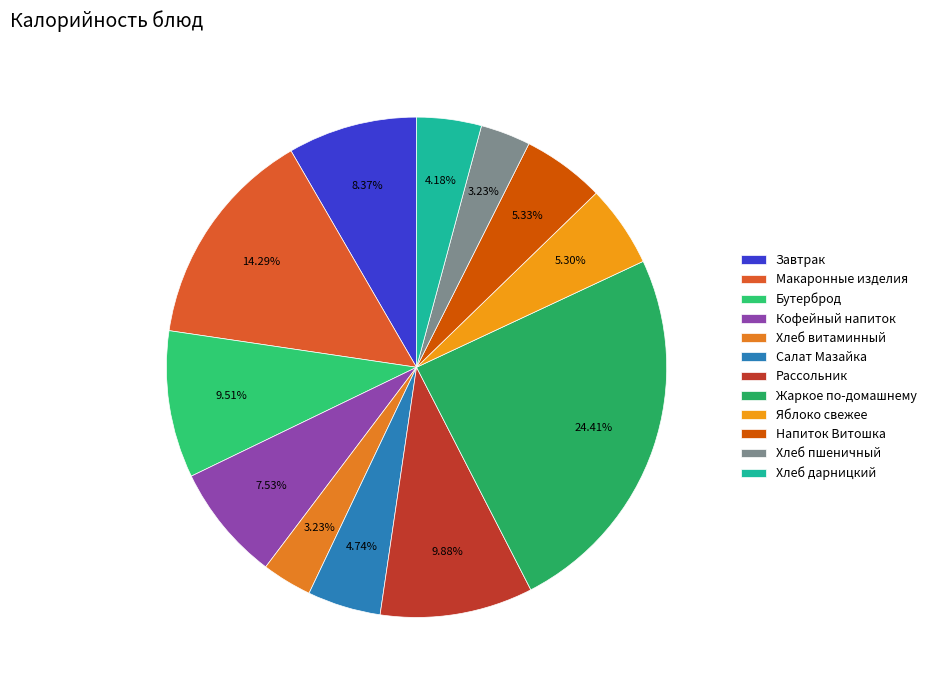

To the nearest percent, what is the difference between the Напиток Витошка and Хлеб витаминный slice percentages?

2%